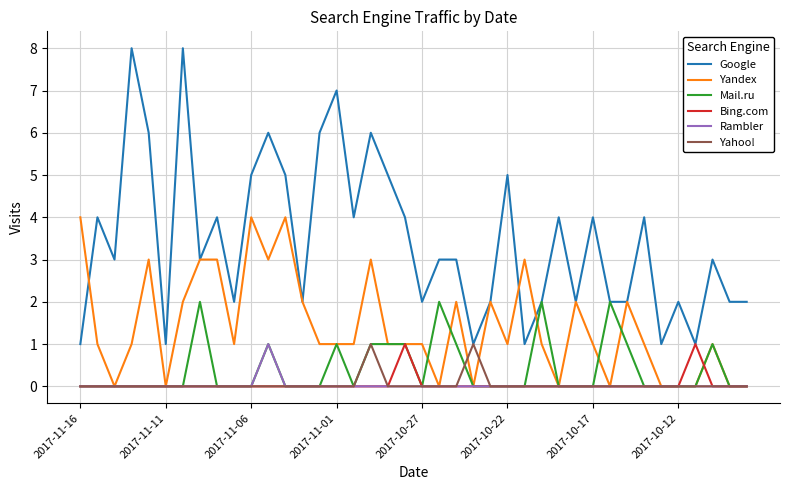

True or false: Google and Rambler intersect in this chart.

False